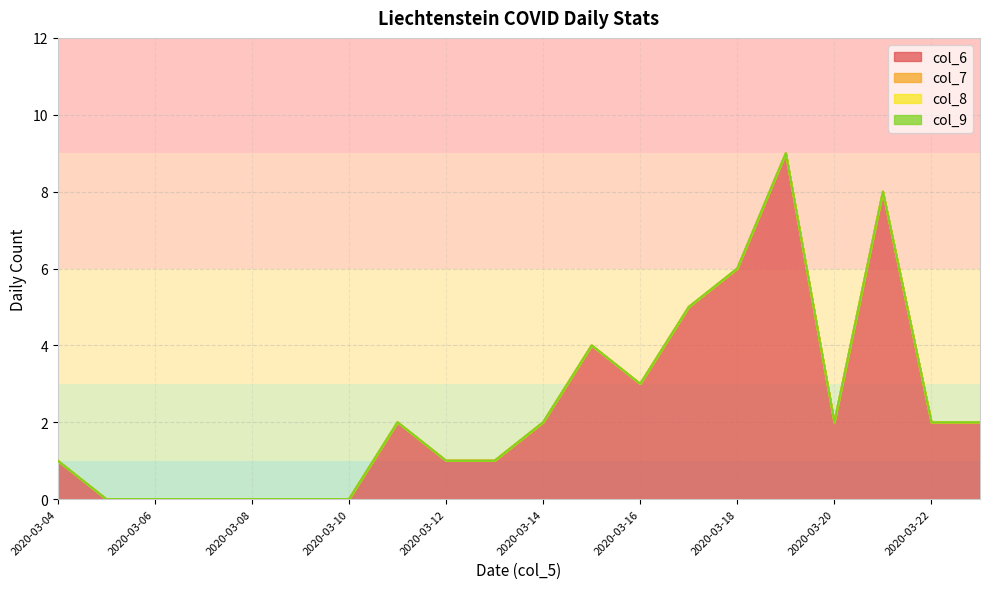

Which series has the largest total across all categories?

col_6